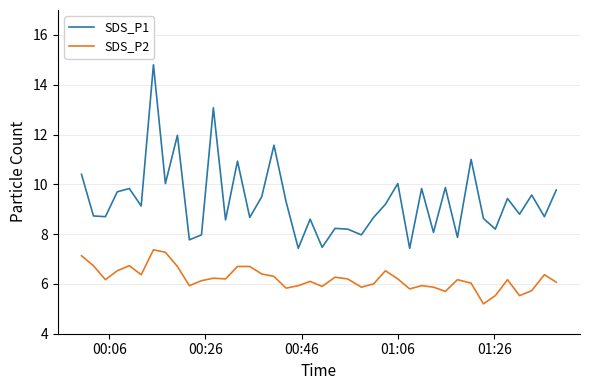

Which series has the largest total across all categories?

SDS_P1